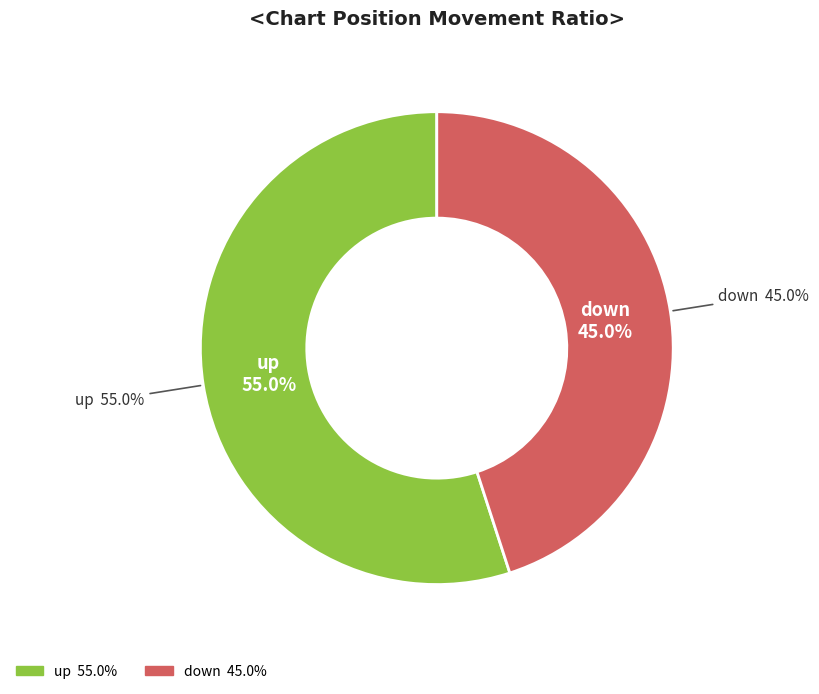

To the nearest percent, what is the difference between the down and up slice percentages?

10%